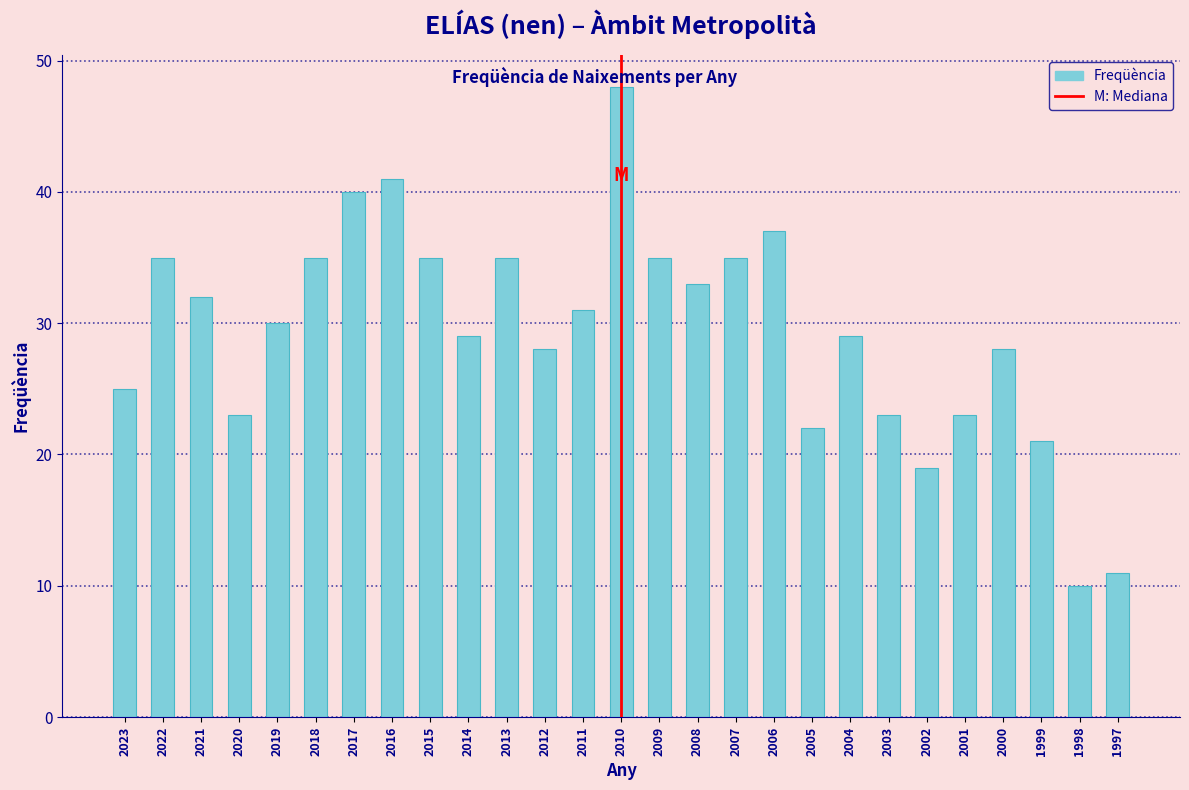

Reading left to right, extract all data points from this chart.

25	35	32	23	30	35	40	41	35	29	35	28	31	48	35	33	35	37	22	29	23	19	23	28	21	10	11